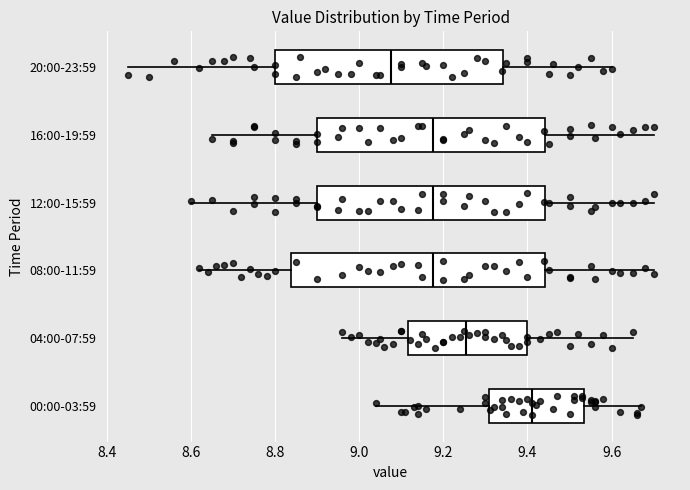

Reading bottom to top, transcribe this box plot: for each box, give where its median line is, the range the box spans, and where its two whiskers end, as read against the x-axis. The values are not printed on the chart, so give them approximately, as read against the axis.

00:00-03:59: median 9.42, box 9.30 to 9.54, whiskers 9.04 to 9.68
04:00-07:59: median 9.26, box 9.12 to 9.40, whiskers 8.96 to 9.66
08:00-11:59: median 9.18, box 8.84 to 9.44, whiskers 8.62 to 9.70
12:00-15:59: median 9.18, box 8.90 to 9.44, whiskers 8.60 to 9.70
16:00-19:59: median 9.18, box 8.90 to 9.44, whiskers 8.66 to 9.70
20:00-23:59: median 9.08, box 8.80 to 9.34, whiskers 8.46 to 9.60